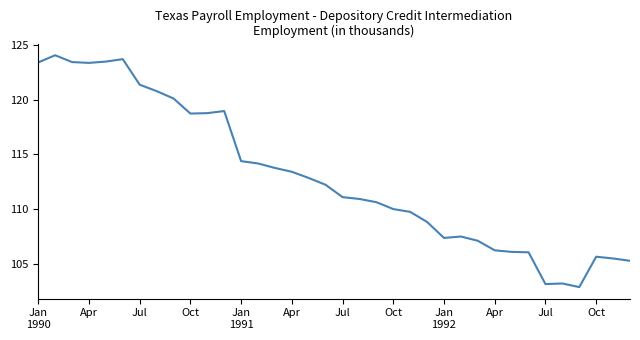

What is the greatest value displayed?

124.1